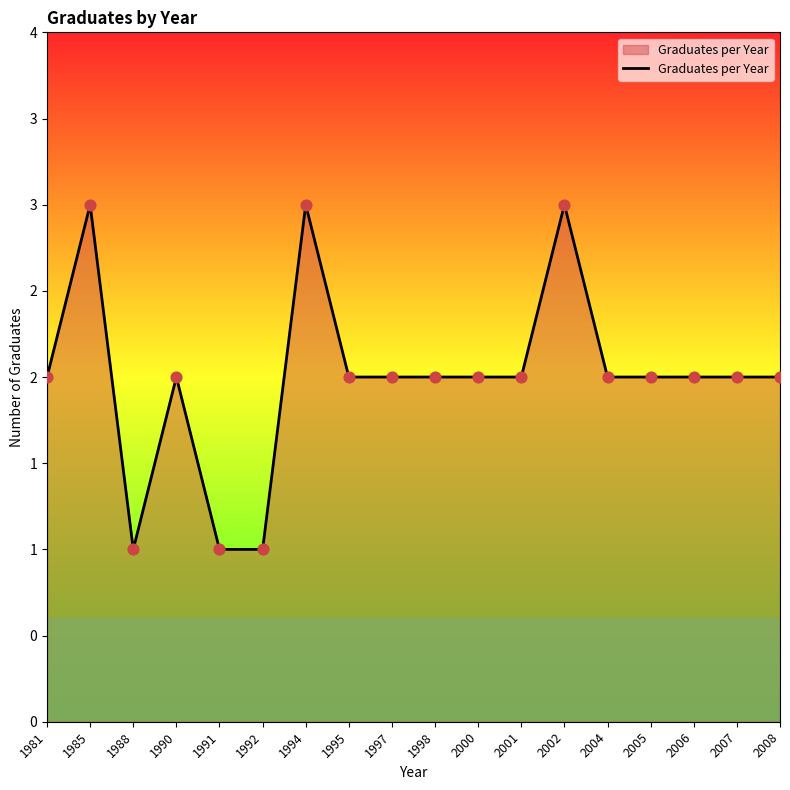

Is this an area chart (filled region under the line)?

Yes